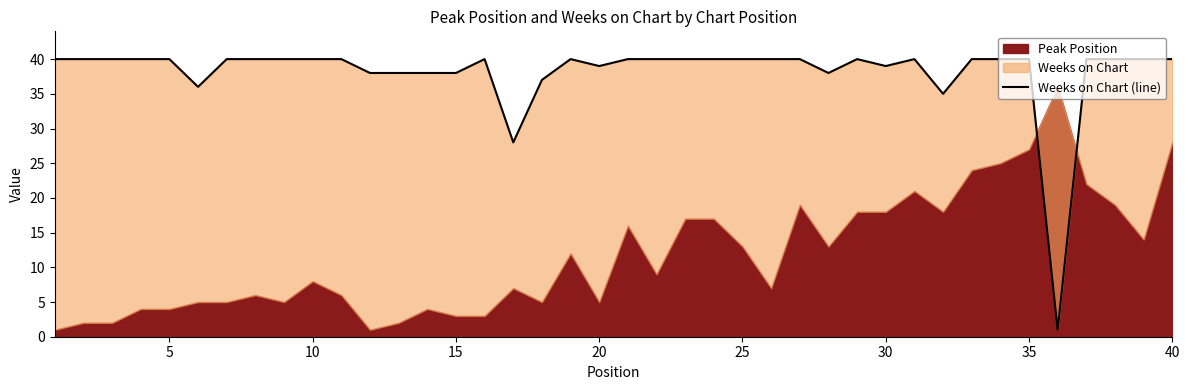

What is the difference between the maximum and minimum values?

39